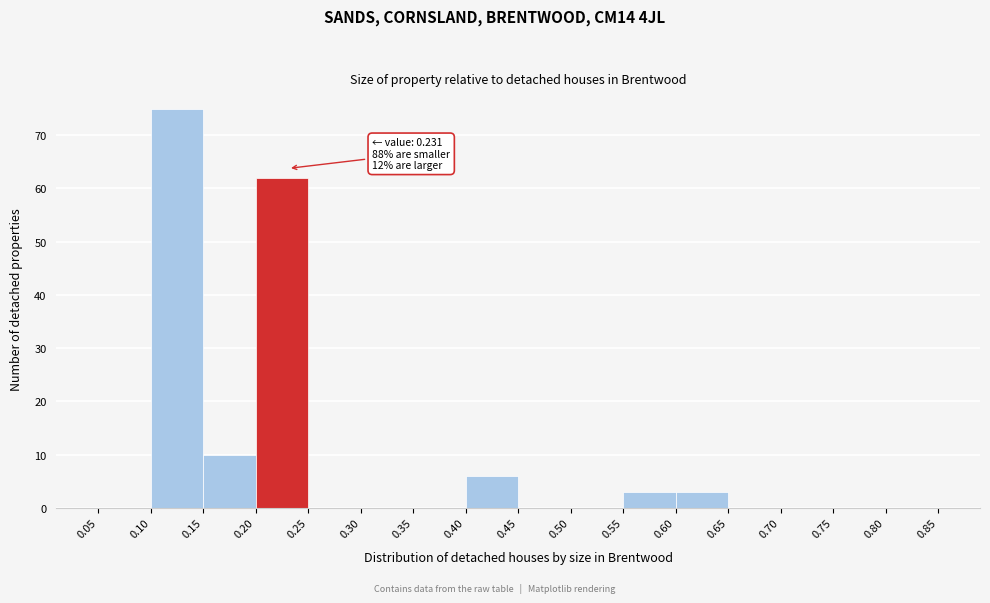

Which range on the x-axis has the tallest bar?

0.10 to 0.15